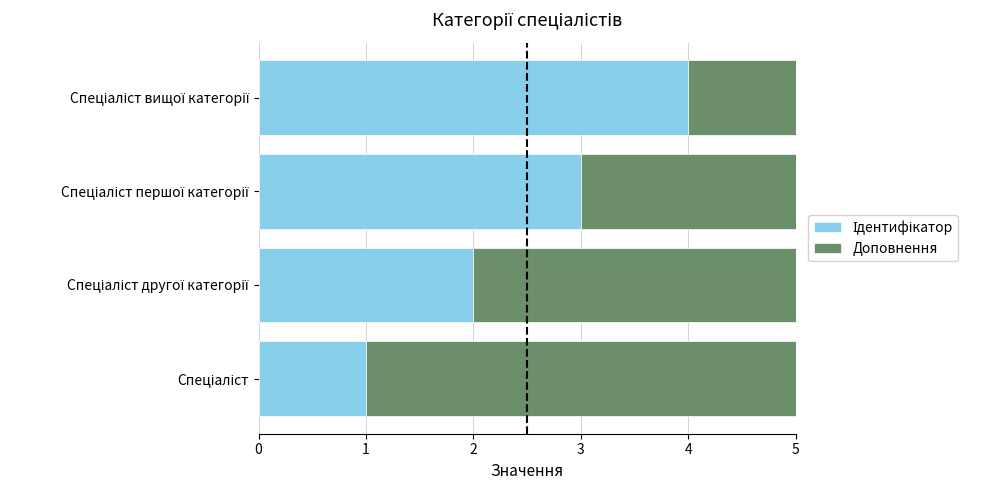

Count the Ідентифікатор values in the range 2 to 4.

3